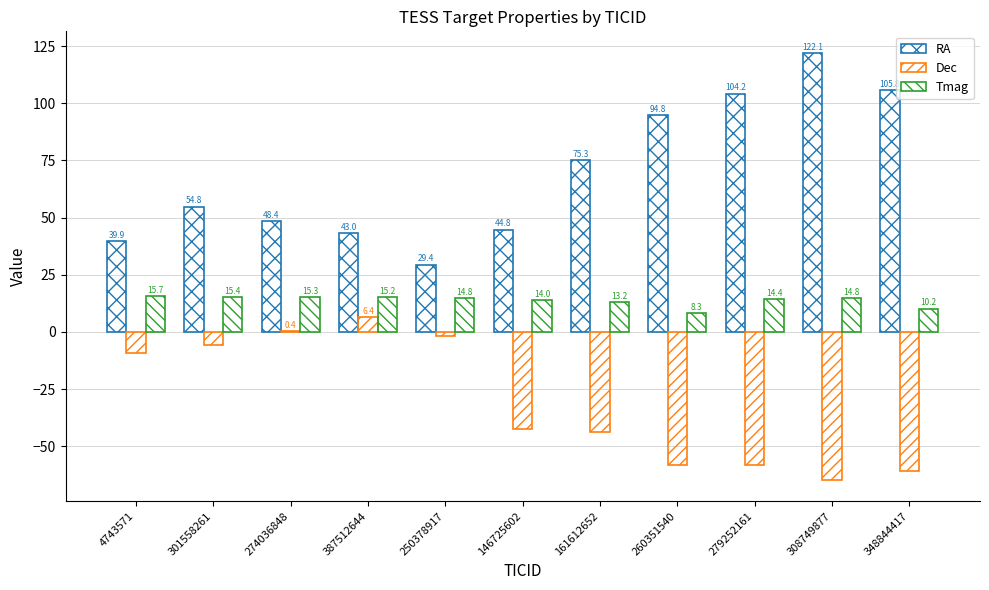

What is the difference between the maximum and minimum values in the RA series?

92.6